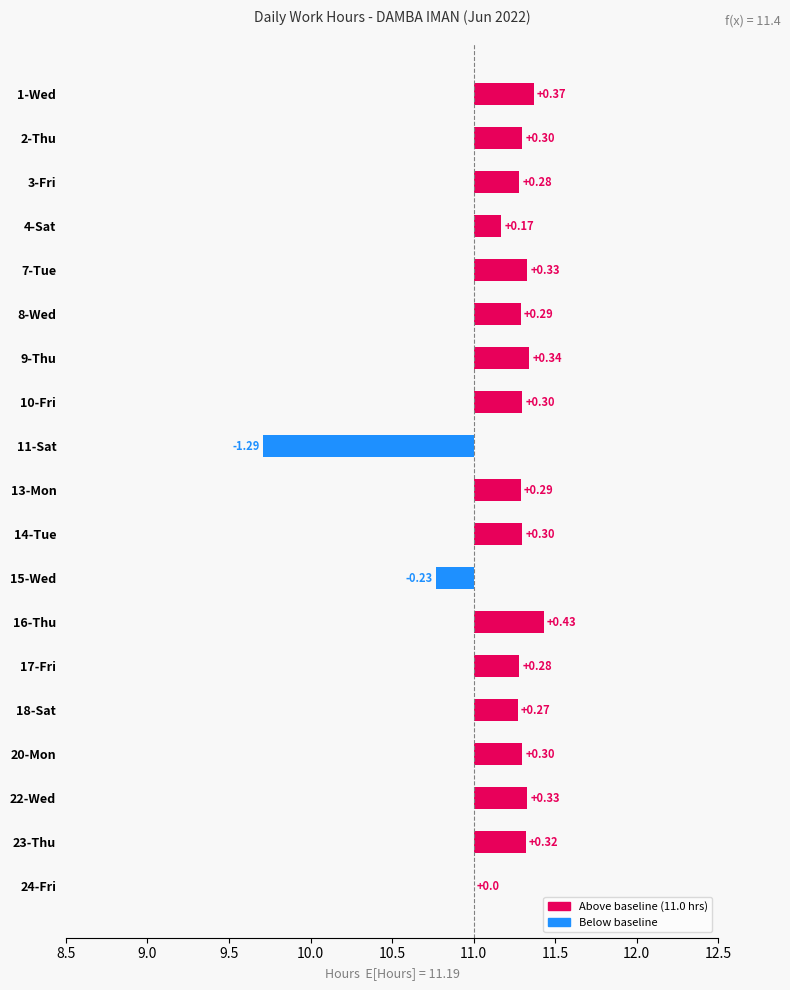

How many positive values are there?

16